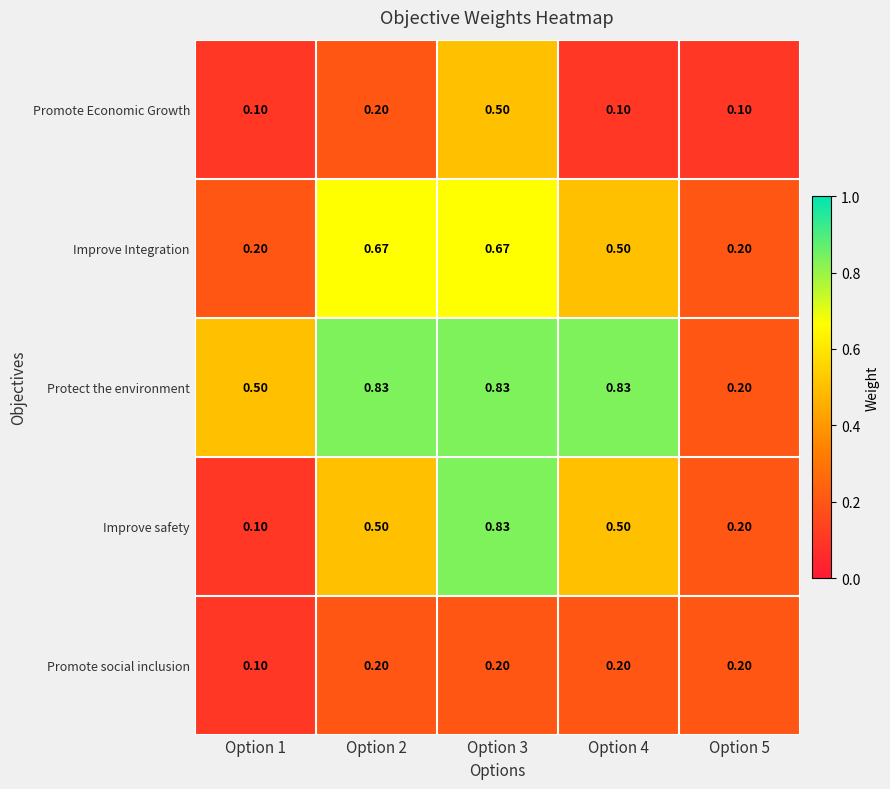

Between Option 3 and Option 4, which series saw the biggest shift?

Promote Economic Growth